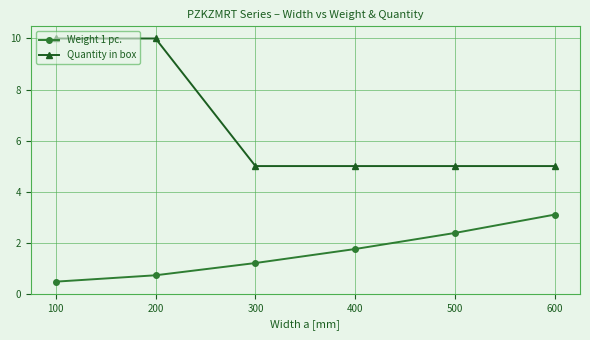

Rank the series by their average value, from highest to lowest.

Quantity in box, Weight 1 pc.